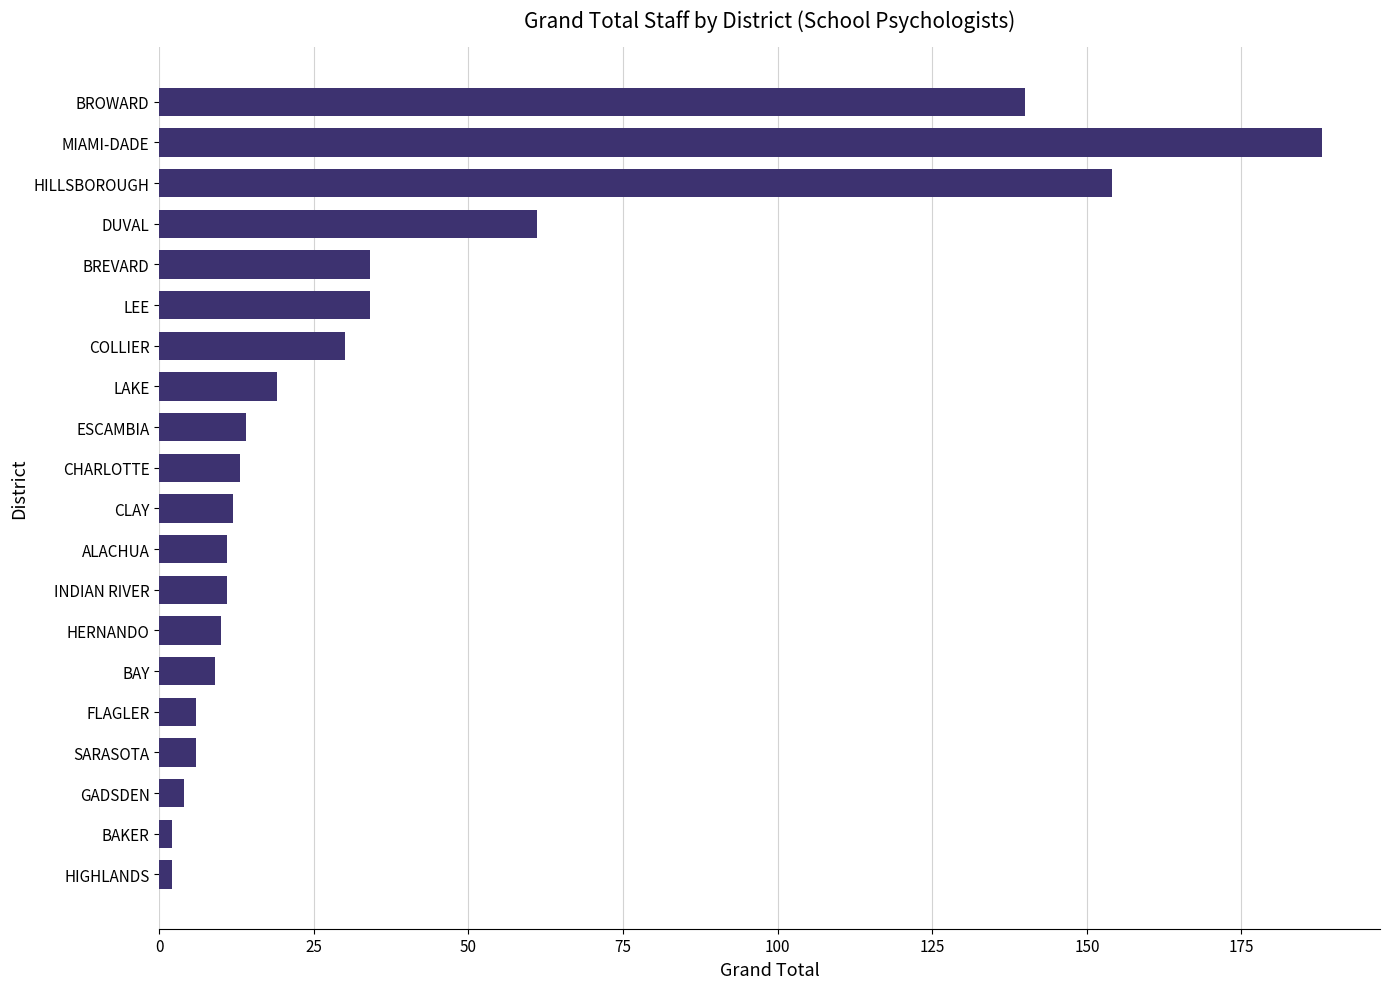

Where is the data nearest to the value 95?

DUVAL